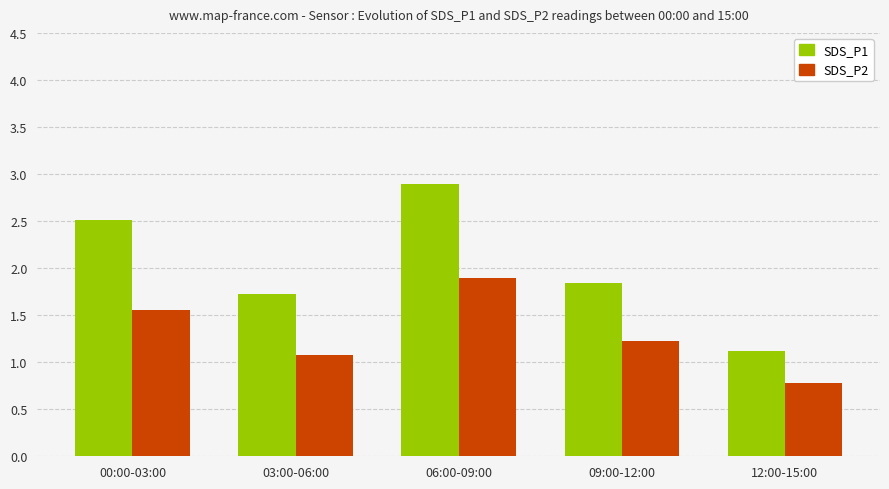

Rank the series by their maximum value, from lowest to highest.

SDS_P2, SDS_P1